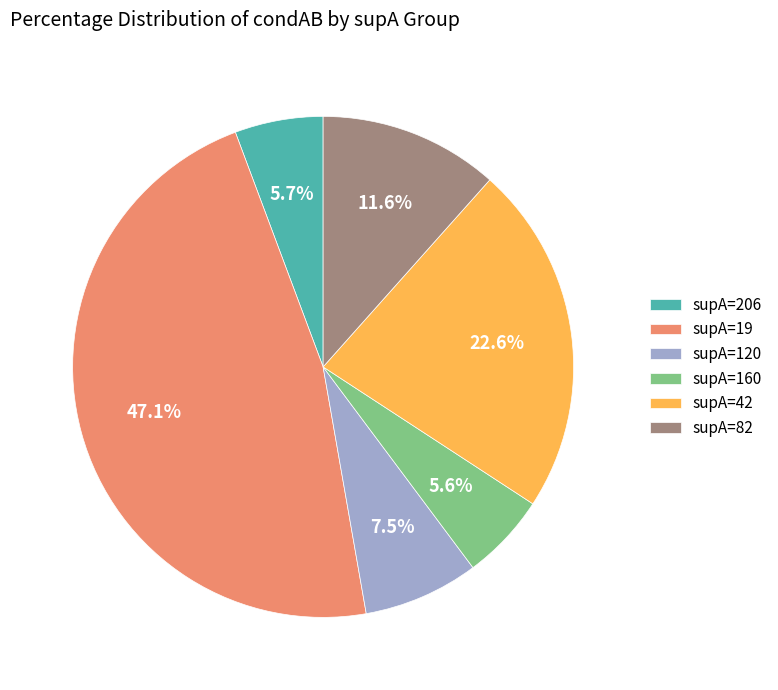

Which has a higher value, supA=206 or supA=42?

supA=42